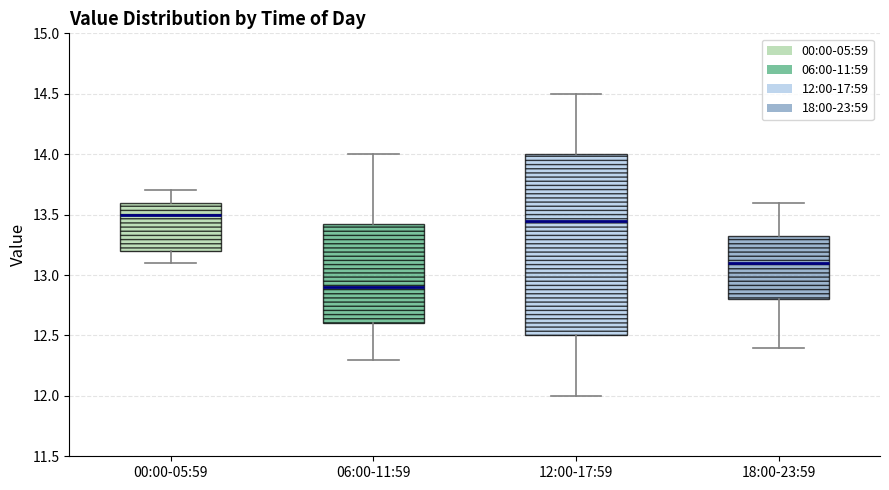

Which box has the highest median line?

00:00-05:59